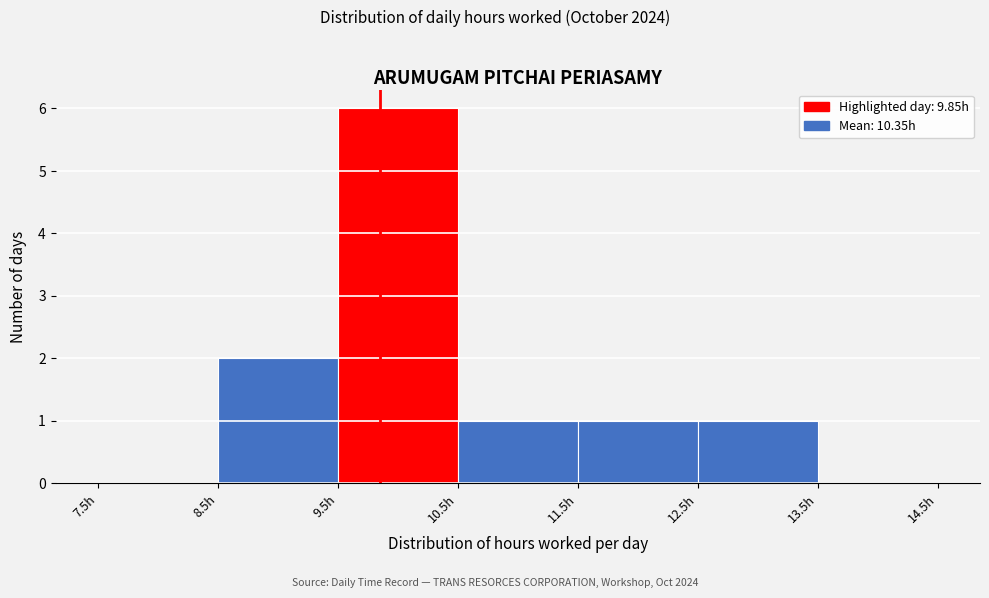

Reading left to right, list every bar in this chart as the range it spans on the x-axis followed by its height. The values are not printed on the chart, so give them approximately, as read against the axis.

7.5 to 8.5: 0
8.5 to 9.5: 2
9.5 to 10.5: 6
10.5 to 11.5: 1
11.5 to 12.5: 1
12.5 to 13.5: 1
13.5 to 14.5: 0